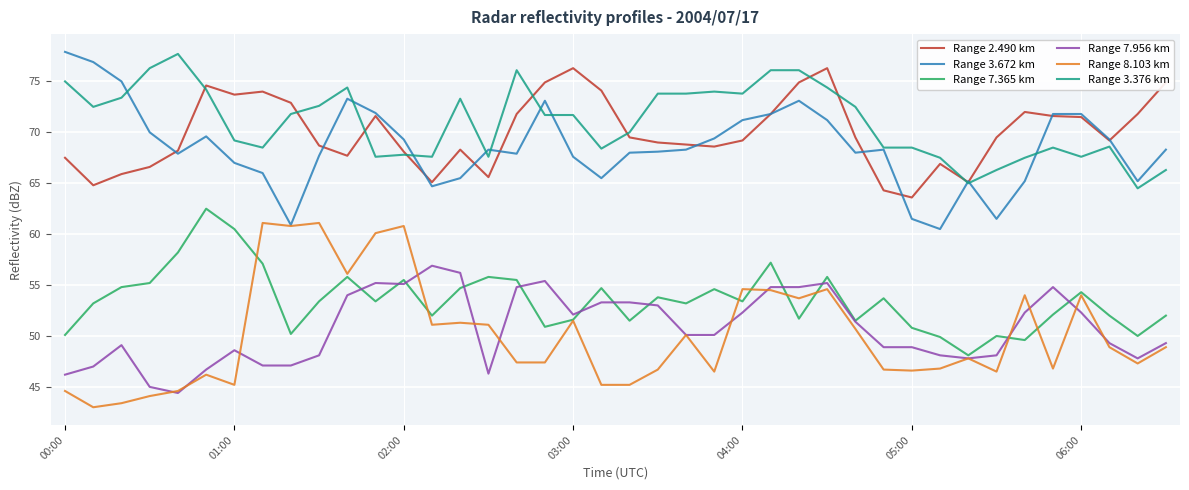

What is the minimum value shown in the chart?

43.0